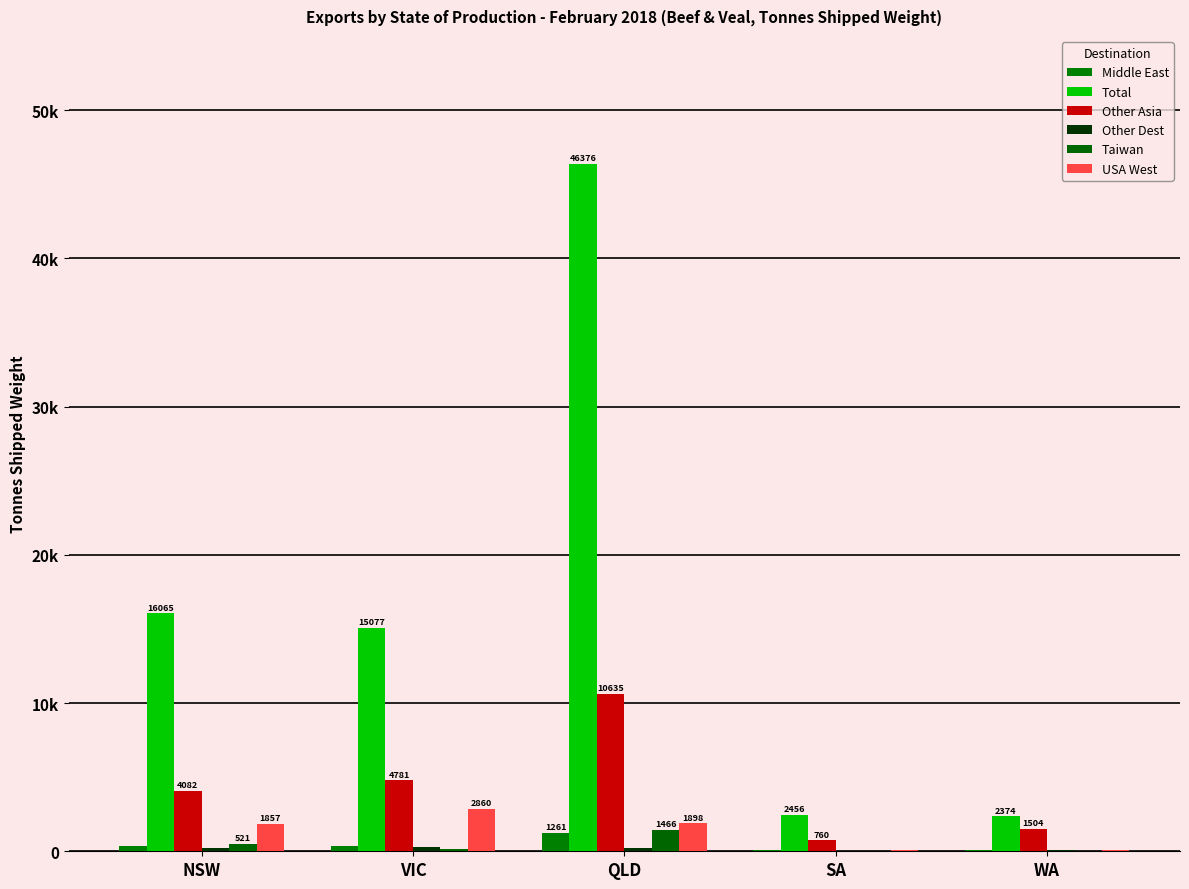

What is the label of the 3rd bar from the right?

QLD